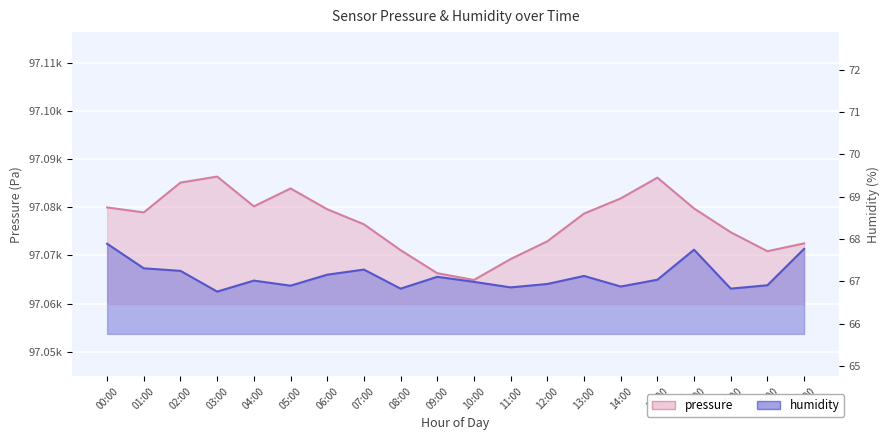

Does the chart display data point markers on the line(s)?

No